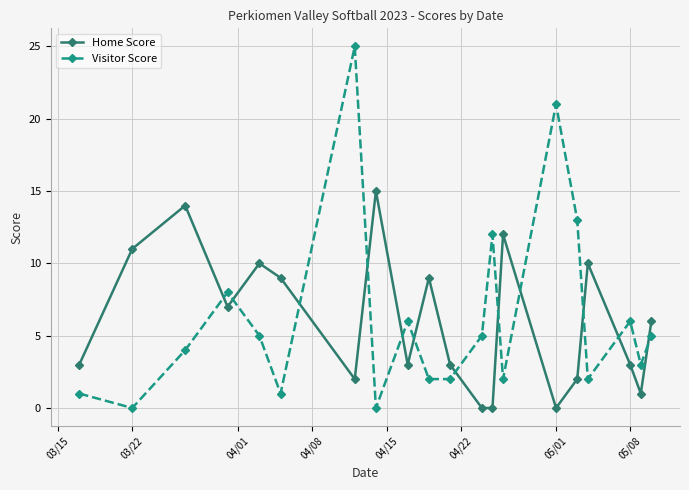

How many distinct data groups are displayed?

2